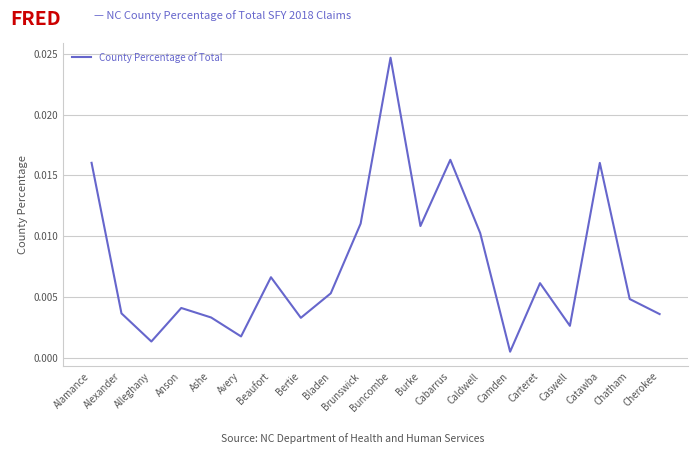

What position from the left is Buncombe?

11